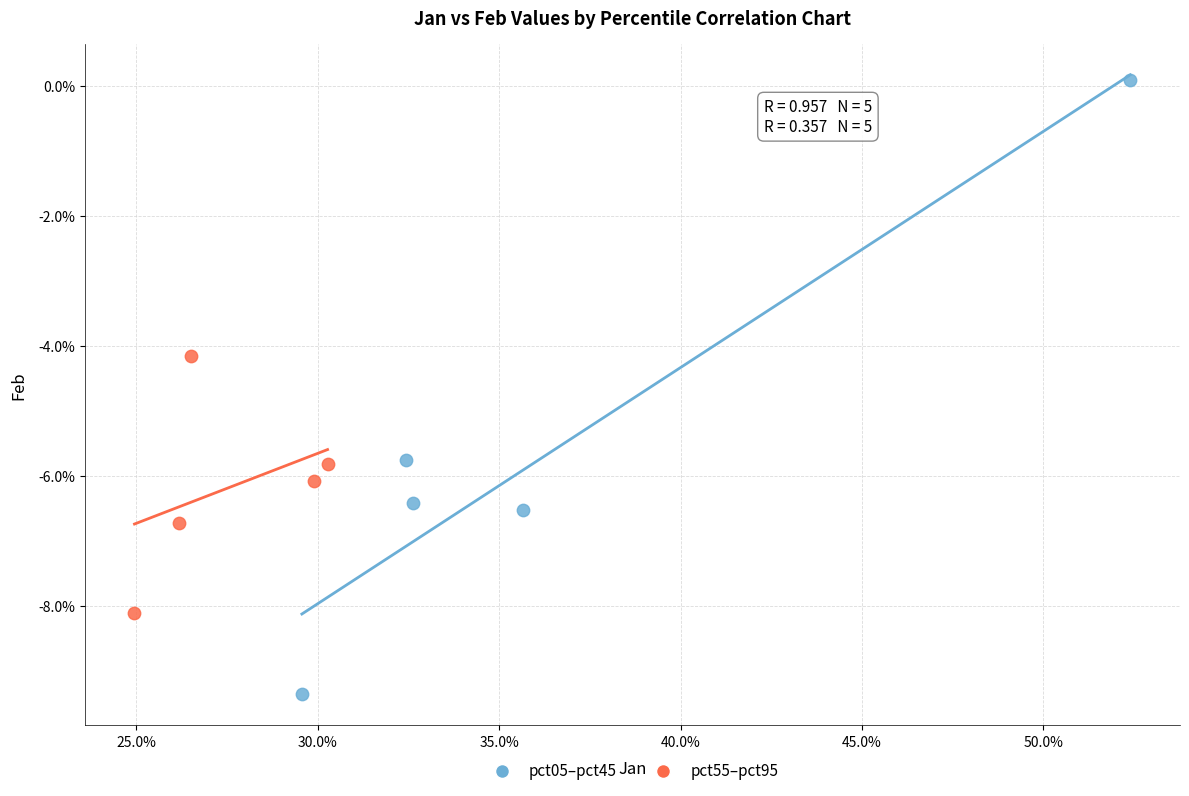

Which series reaches the minimum Y coordinate?

pct05–pct45